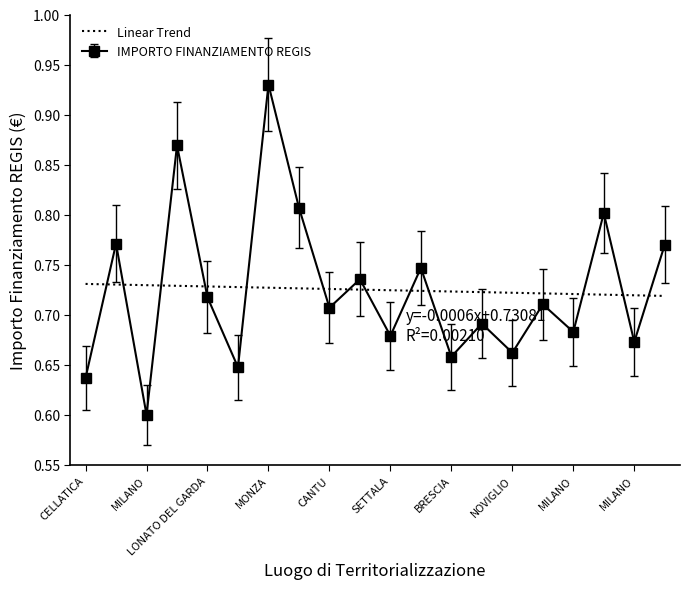

What is the average value?

0.7